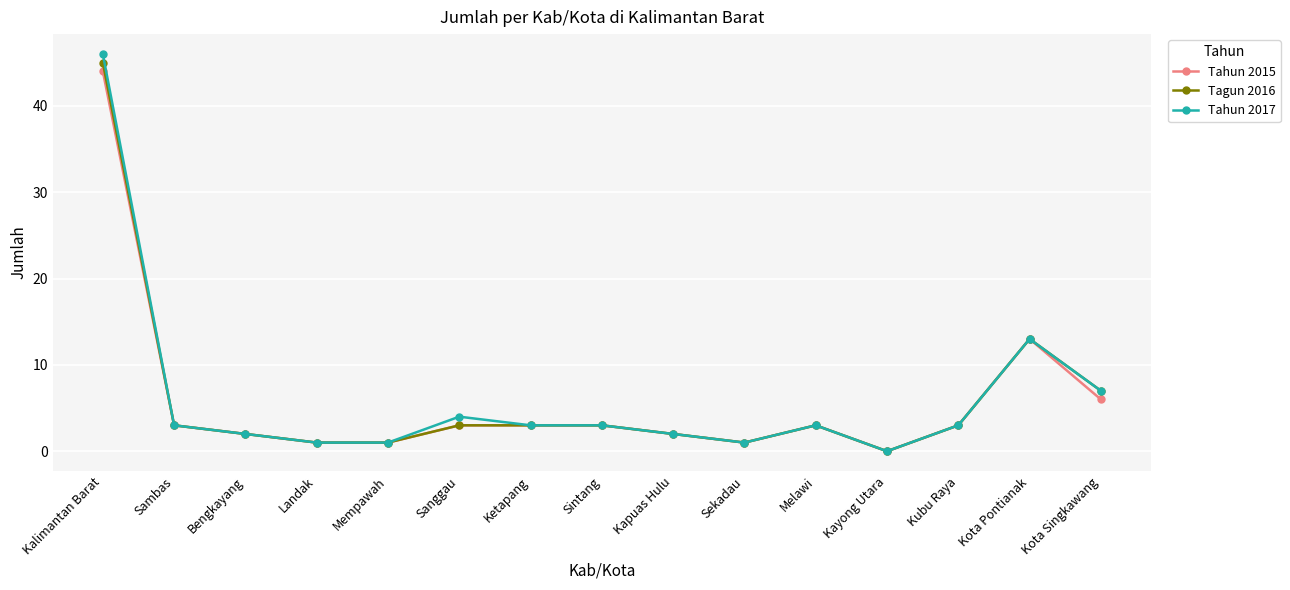

What is the label of the 10th point from the left?

Sekadau